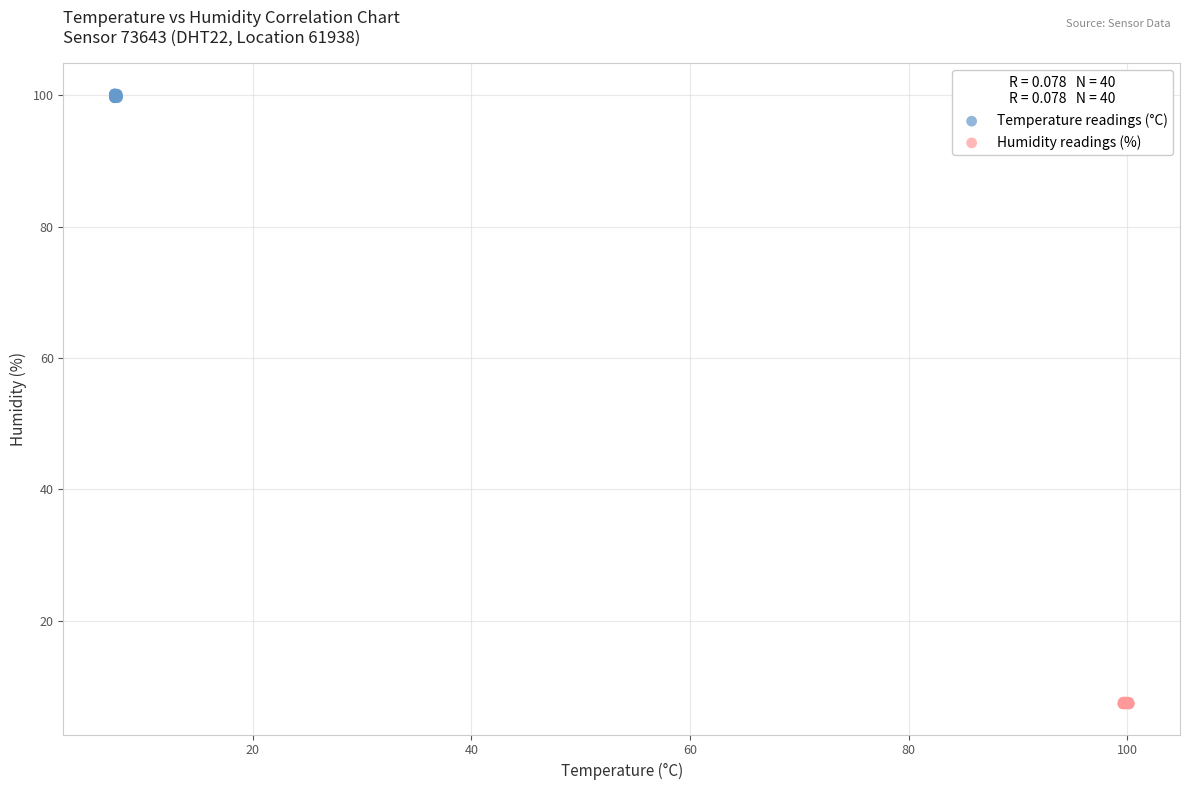

Which series contains the lowest Y value?

Humidity readings (%)